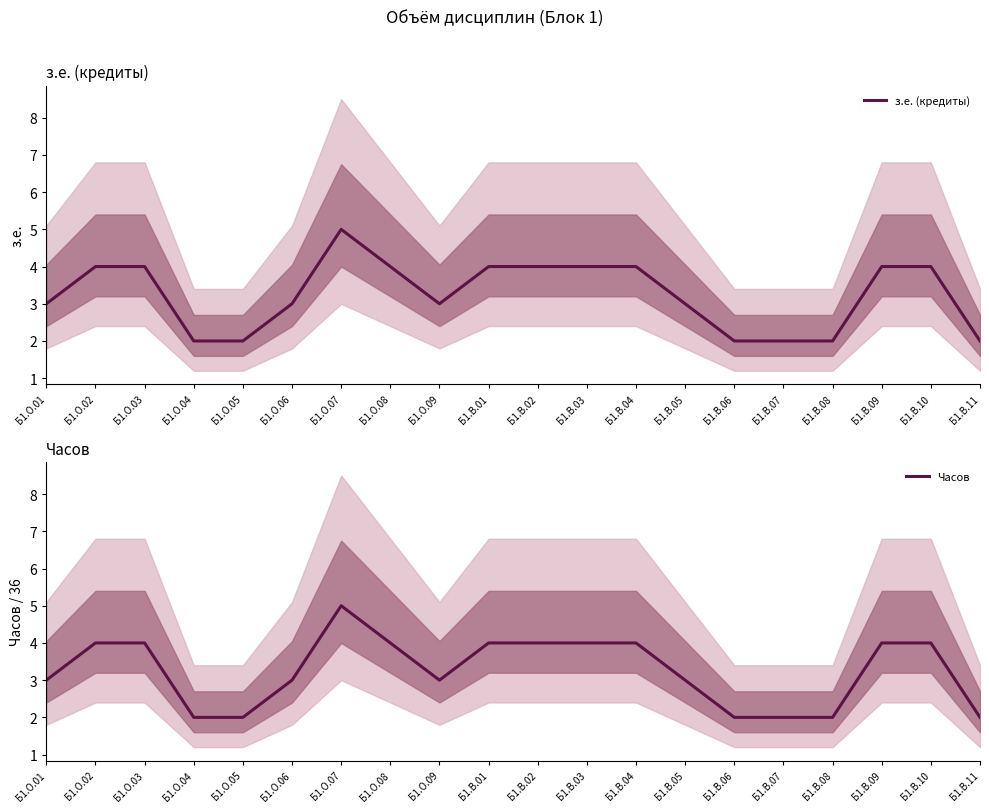

True or false: з.е. (кредиты) and Часов cross at least once.

False